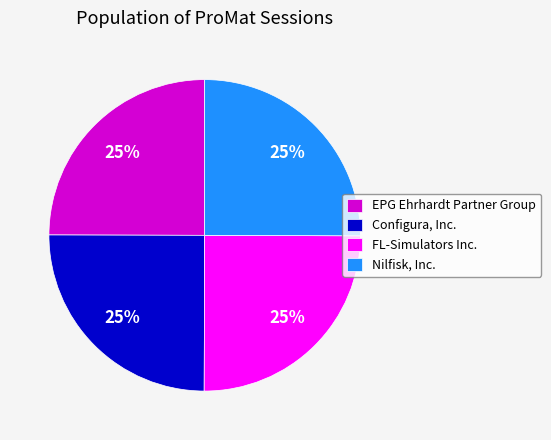

Is Nilfisk, Inc. the majority of the pie?

No